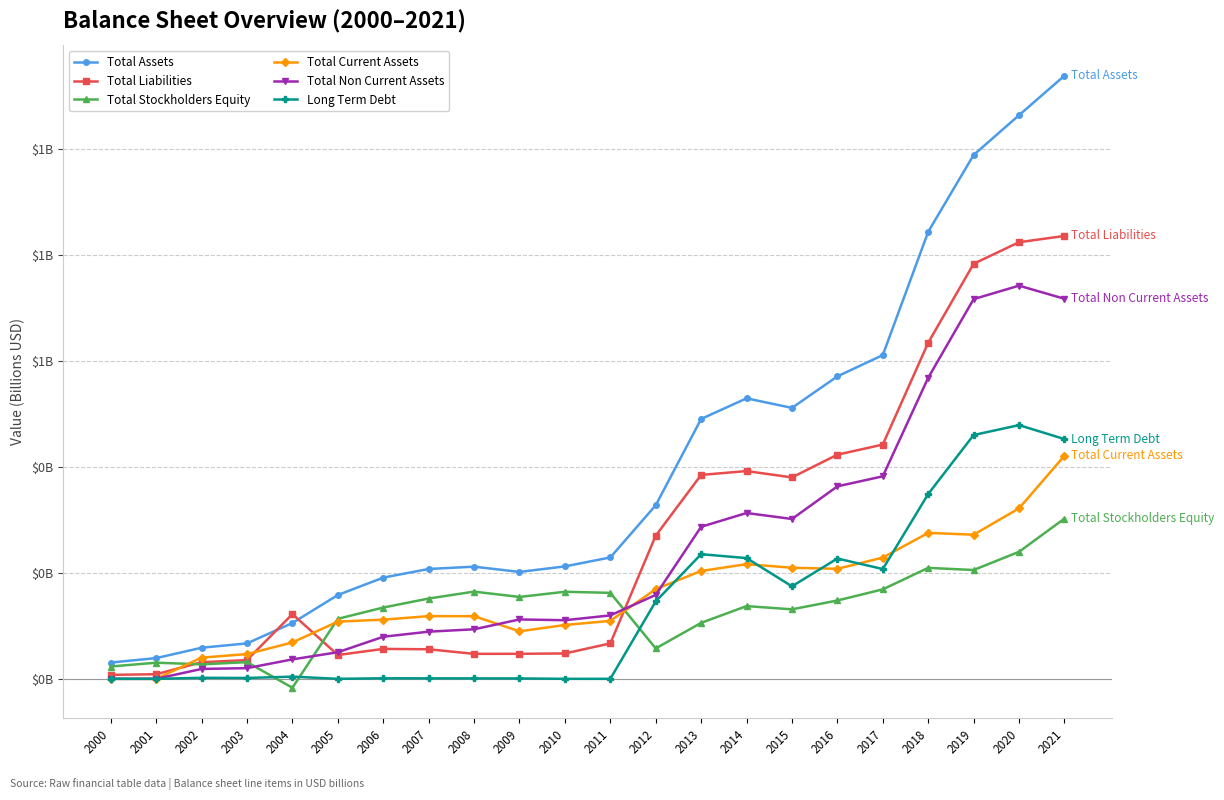

What is the sum of the Total Liabilities values at 2005 and 2010?

0.1